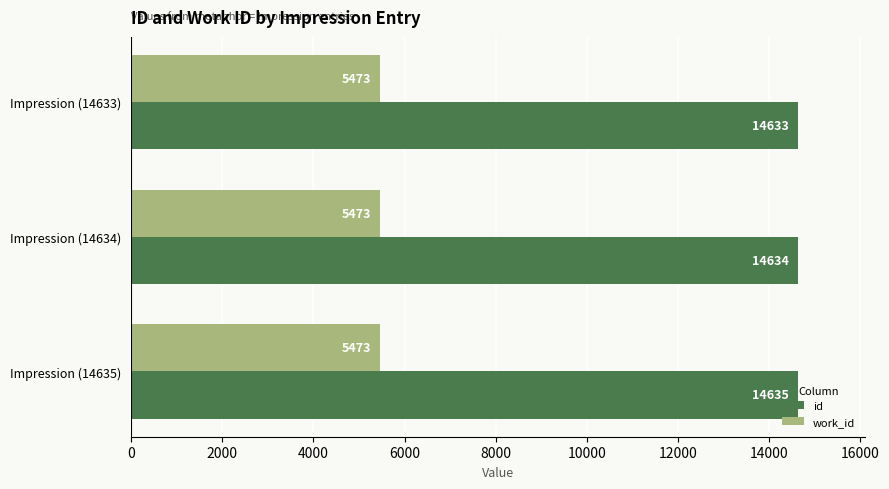

At which category is the sum across all series the highest?

Impression (14635)